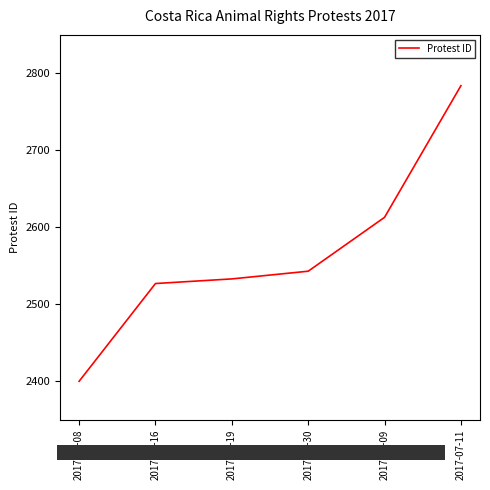

Is it true that the value at 2017-04-16 is 2527?

True